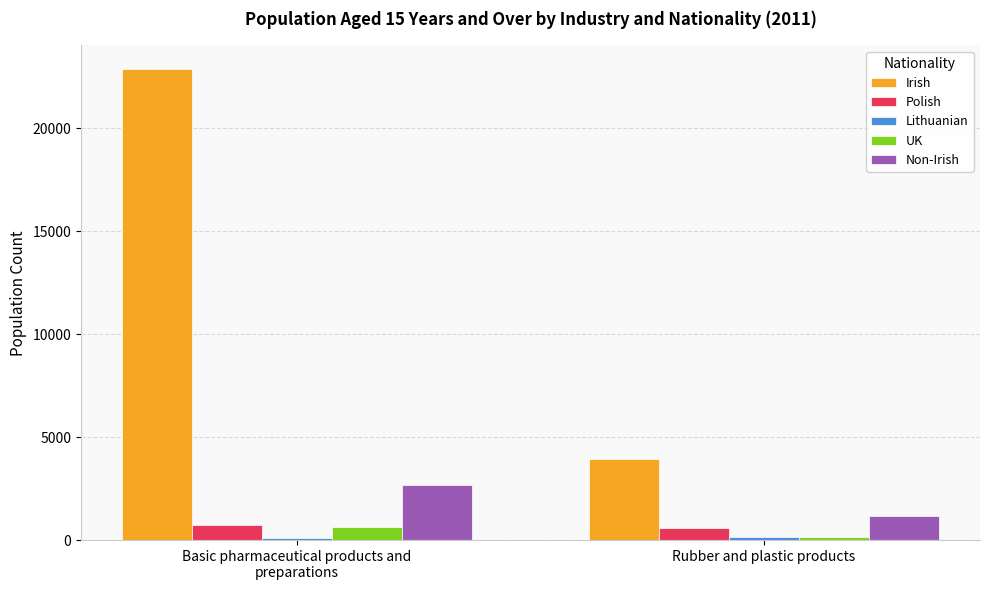

What is the label of the 1st bar from the left?

Basic pharmaceutical products and
preparations